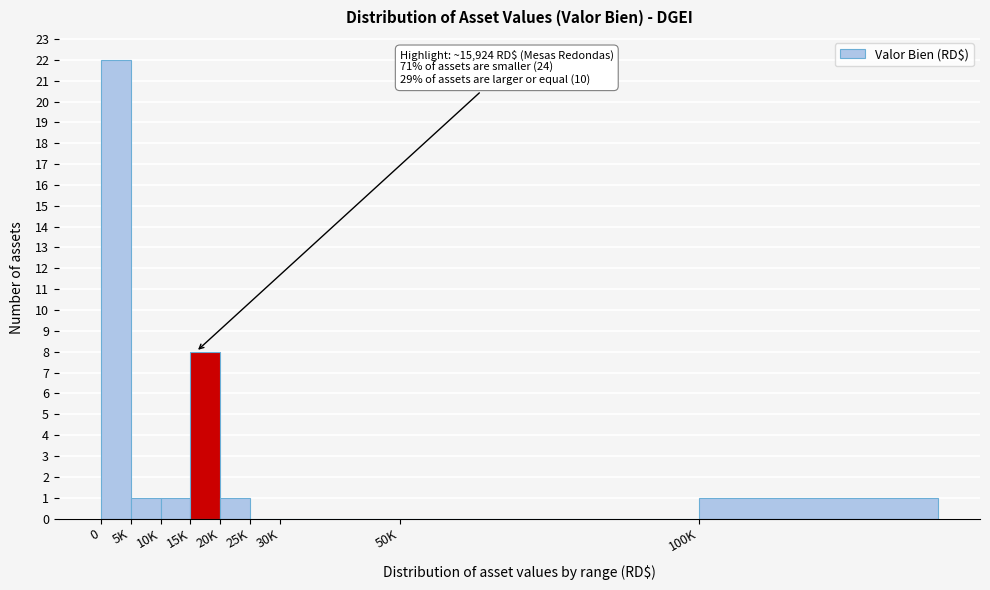

Reading left to right, transcribe all the data shown in this chart.

0=22	5K=1	10K=1	15K=8	20K=1	25K=0	30K=0	50K=0	100K=1